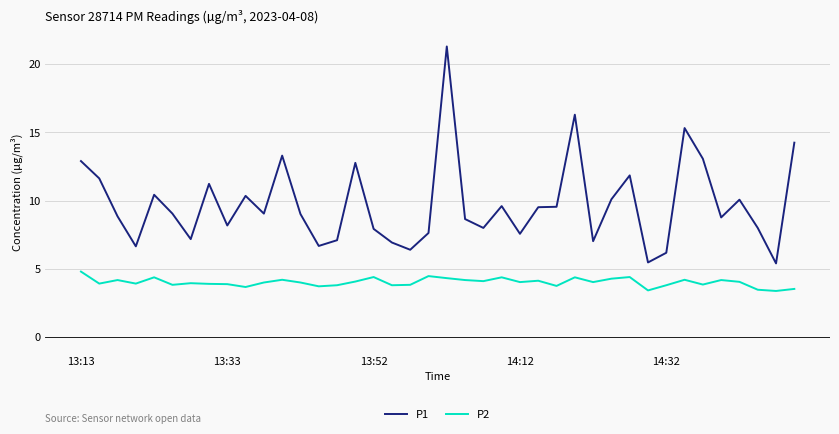

Which series has the largest range (max minus min)?

P1